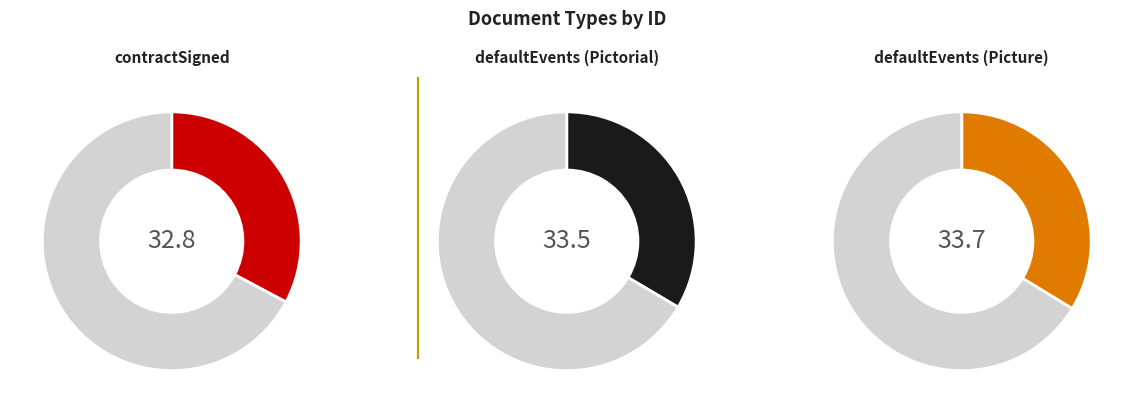

To the nearest percent, what is the combined percentage of contractSigned and defaultEvents_pictorial?

66%